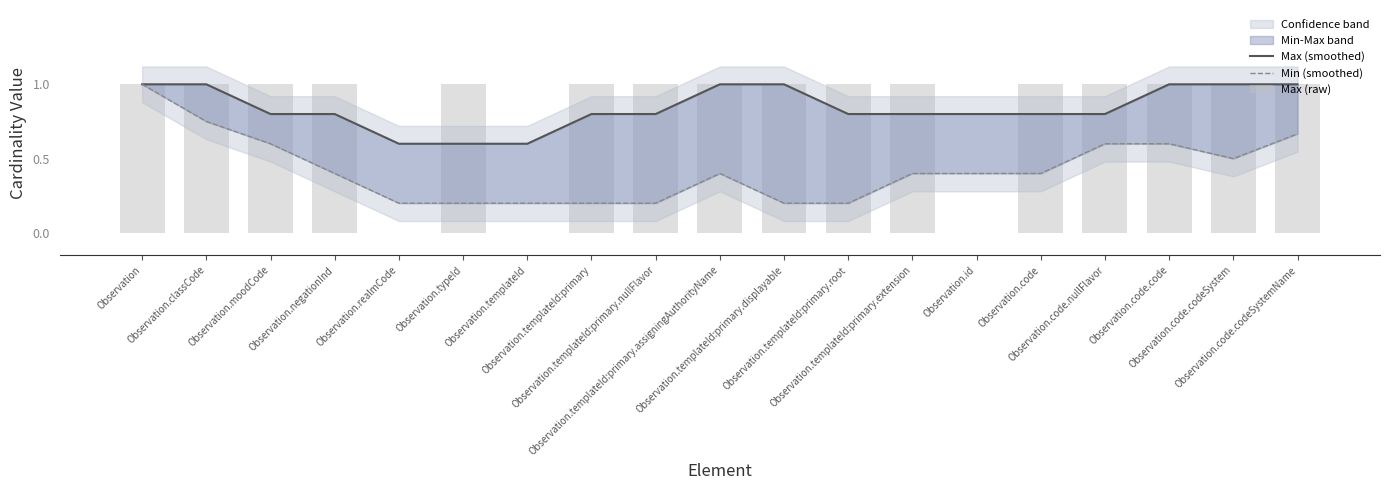

At which label is Max (smoothed) closest to 0?

Observation.realmCode